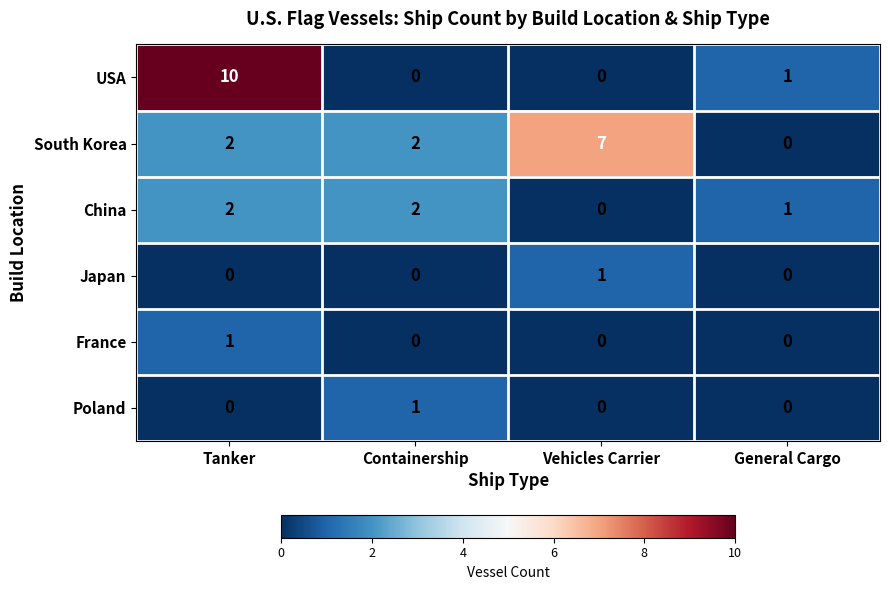

What is the sum of all South Korea values?

11